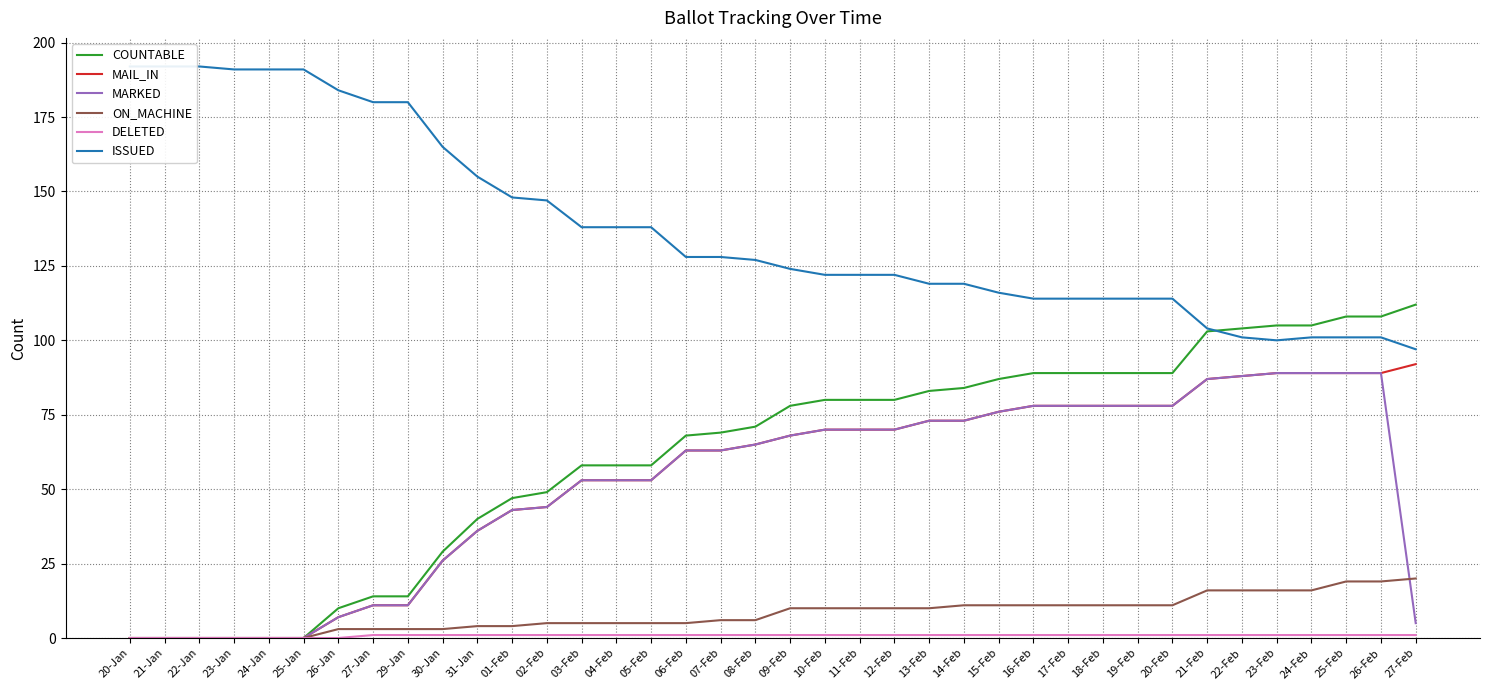

Between which two adjacent categories do MARKED and ON_MACHINE first intersect?

26-Feb and 27-Feb